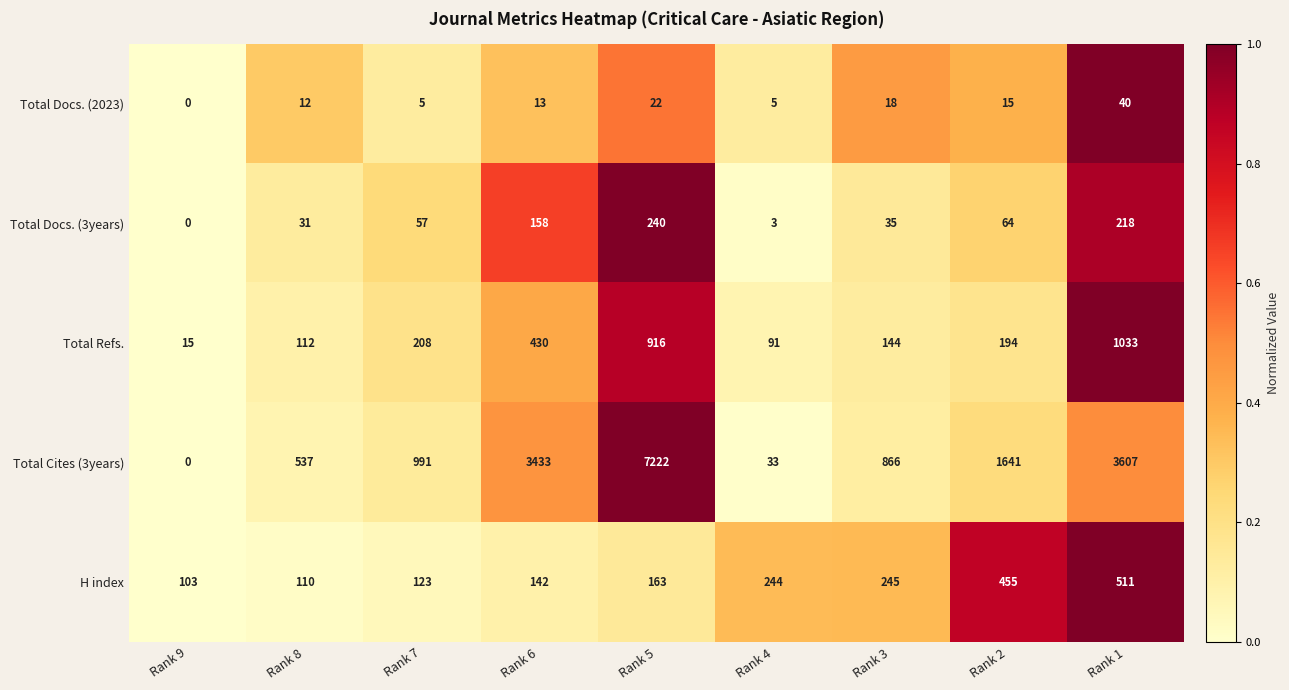

What is the difference between the maximum and minimum values in the Total Cites (3years) series?

7222